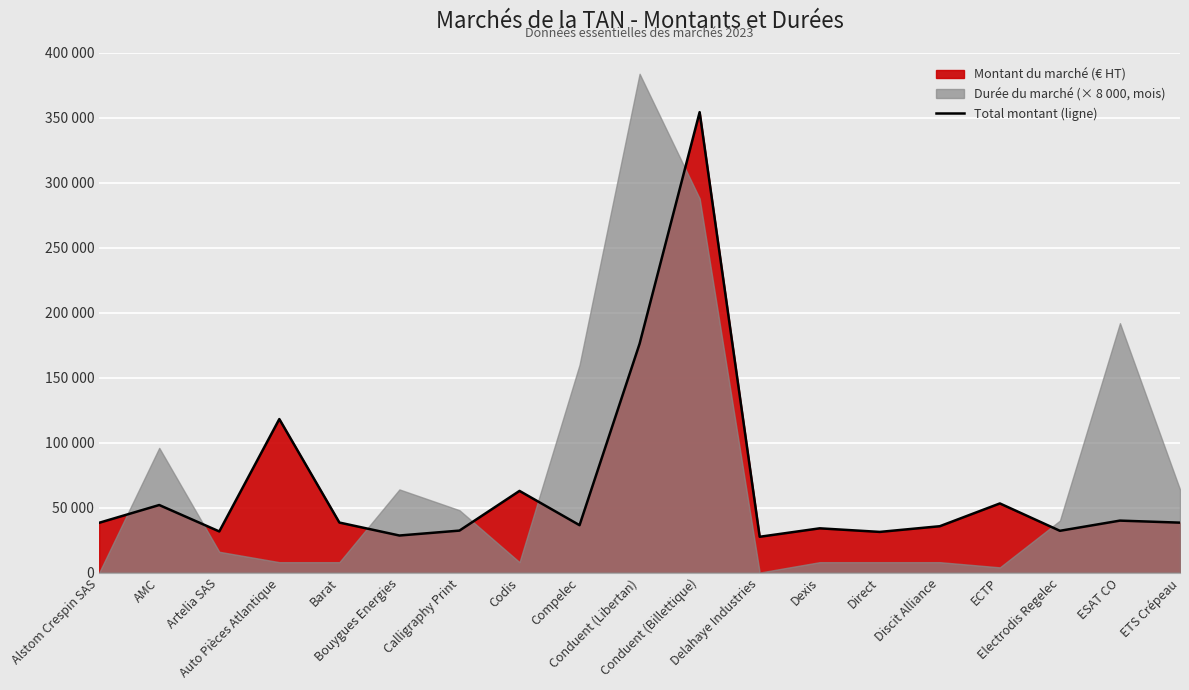

What is the sum of all values?

1261690.7